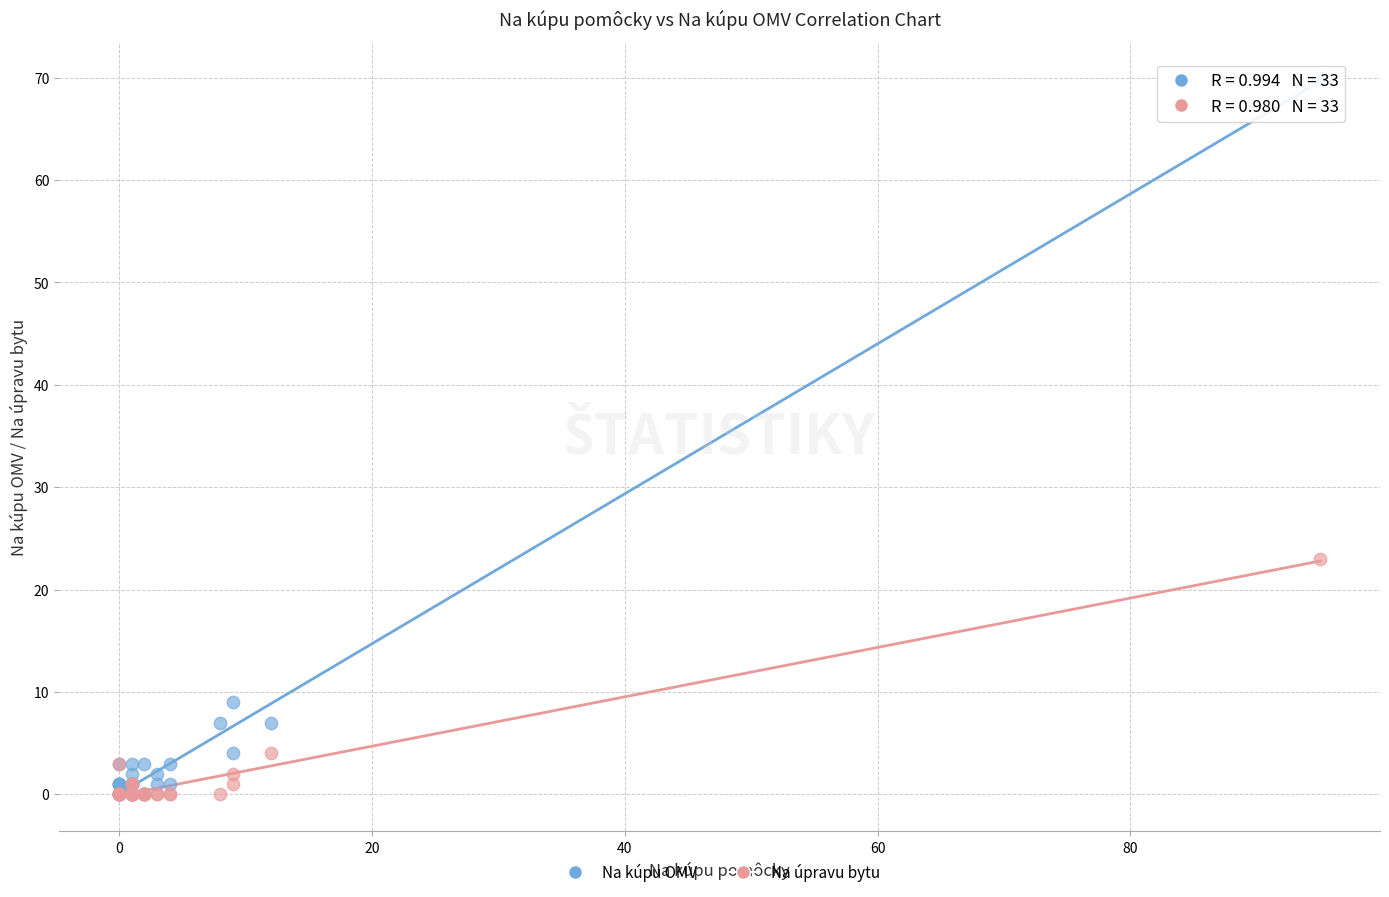

In the Na kúpu OMV series, what Y value is closest to 35?

9